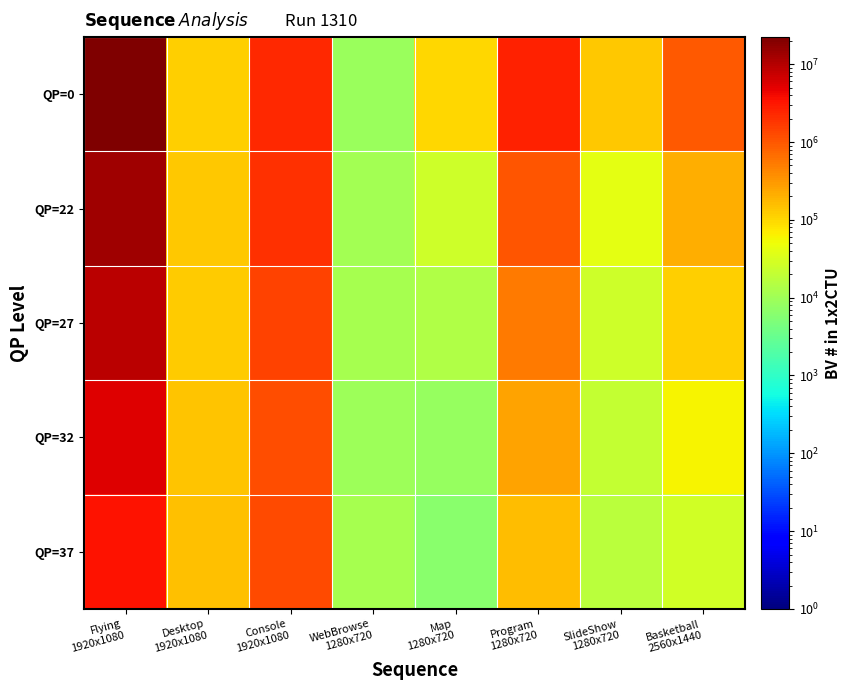

Reading right to left, transcribe all the data shown in this chart.

QP=0: Basketball
2560x1440=964446	SlideShow
1280x720=136560	Program
1280x720=2616910	Map
1280x720=102425	WebBrowse
1280x720=8664	Console
1920x1080=2316802	Desktop
1920x1080=113572	Flying
1920x1080=22282646
QP=22: Basketball
2560x1440=206570	SlideShow
1280x720=40348	Program
1280x720=1018747	Map
1280x720=24641	WebBrowse
1280x720=10599	Console
1920x1080=1936026	Desktop
1920x1080=132824	Flying
1920x1080=13588140
QP=27: Basketball
2560x1440=114402	SlideShow
1280x720=25732	Program
1280x720=530341	Map
1280x720=14399	WebBrowse
1280x720=11182	Console
1920x1080=1452831	Desktop
1920x1080=125119	Flying
1920x1080=9202180
QP=32: Basketball
2560x1440=60452	SlideShow
1280x720=20432	Program
1280x720=260828	Map
1280x720=8255	WebBrowse
1280x720=9551	Console
1920x1080=1192615	Desktop
1920x1080=146071	Flying
1920x1080=5421491
QP=37: Basketball
2560x1440=27837	SlideShow
1280x720=17533	Program
1280x720=159896	Map
1280x720=6209	WebBrowse
1280x720=11596	Console
1920x1080=1231186	Desktop
1920x1080=150175	Flying
1920x1080=3397989